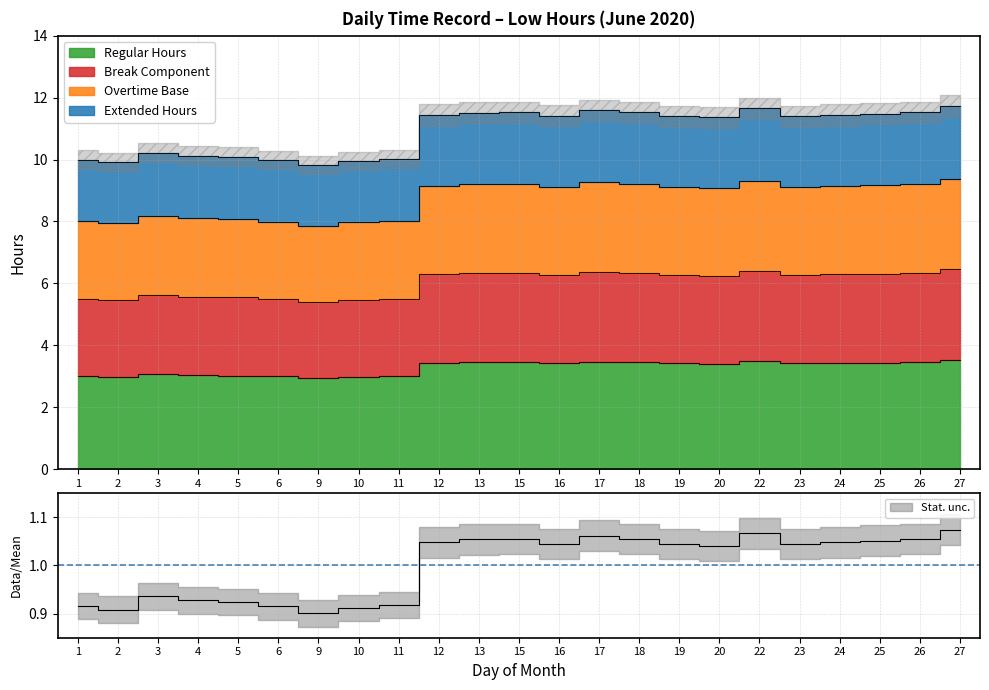

Where does the data first go above 3?

3